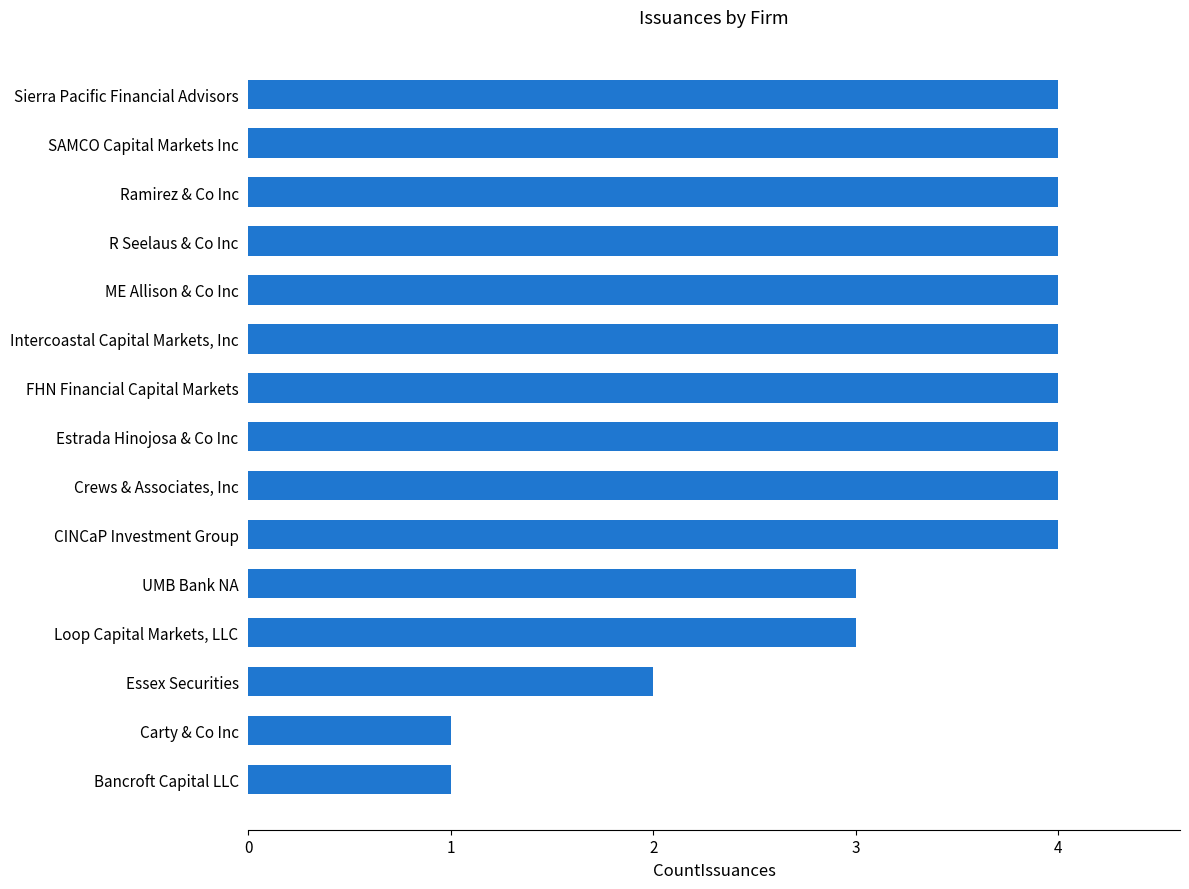

At which label is the value closest to 2?

Essex Securities